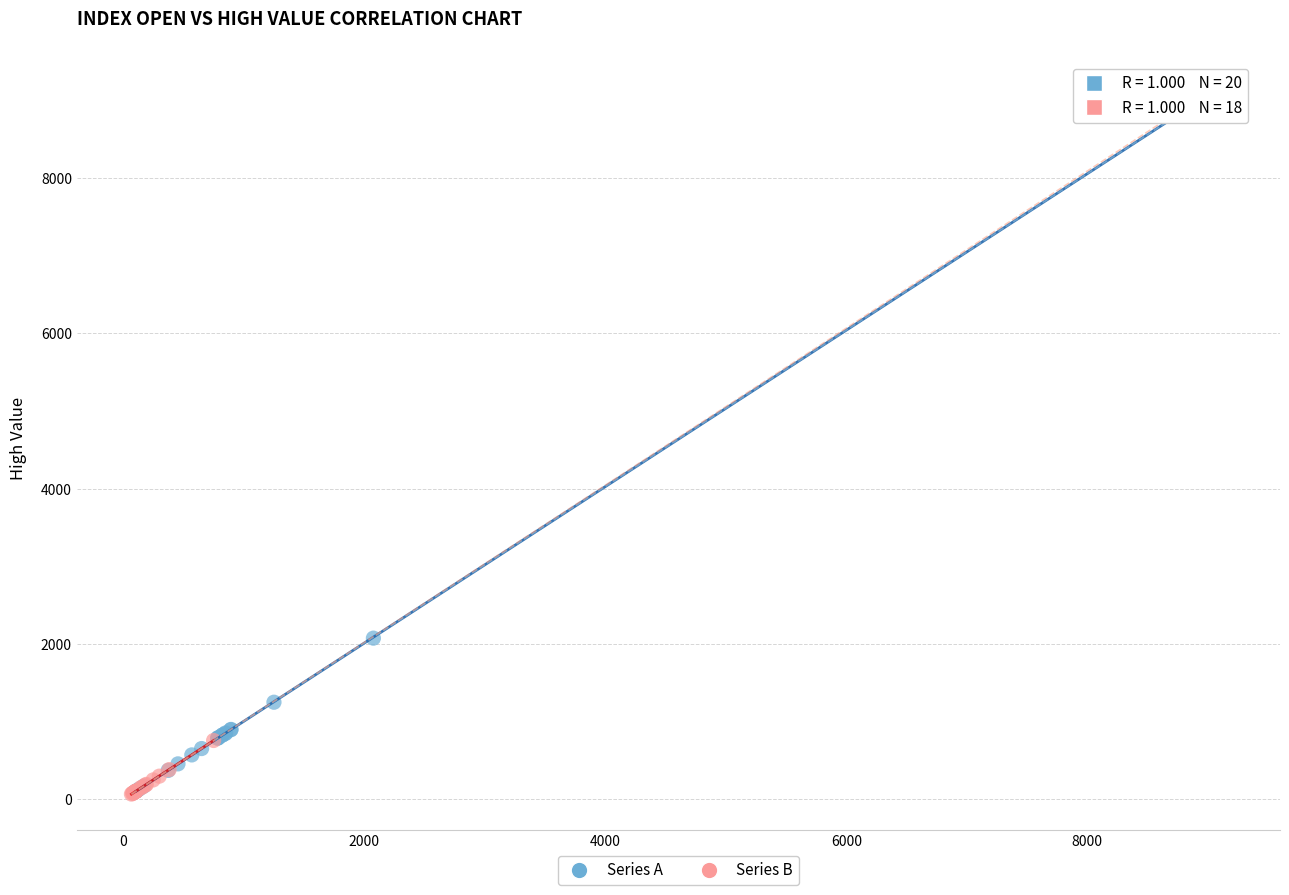

What are all the series names shown in the legend?

Series A, Series B